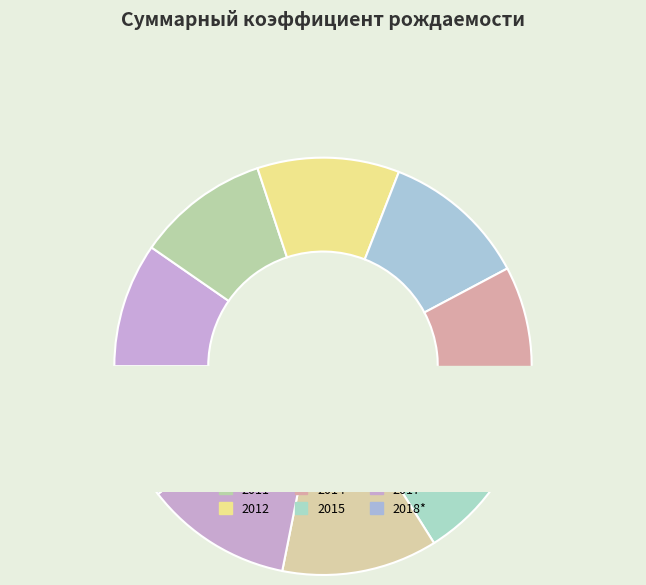

Is 2012 the majority of the pie?

No